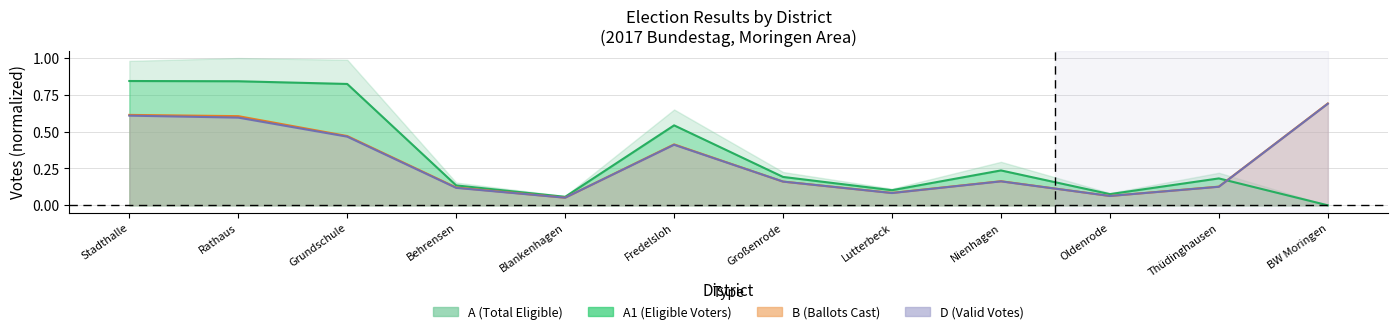

At which label does B reach its peak?

BW Moringen